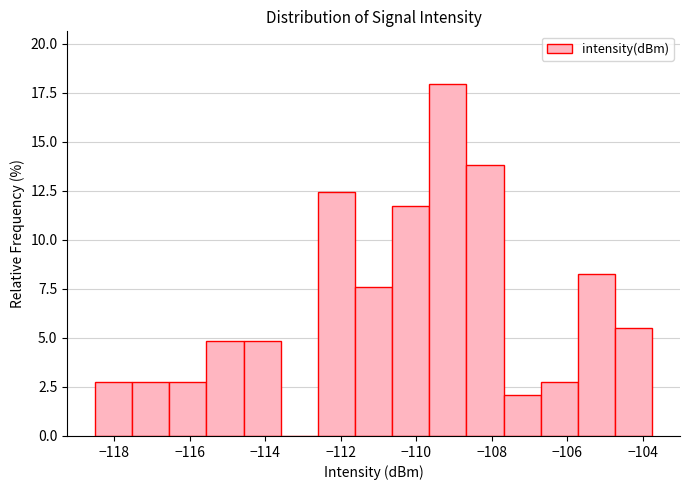

Which range on the x-axis has the tallest bar?

-109.6 to -108.6